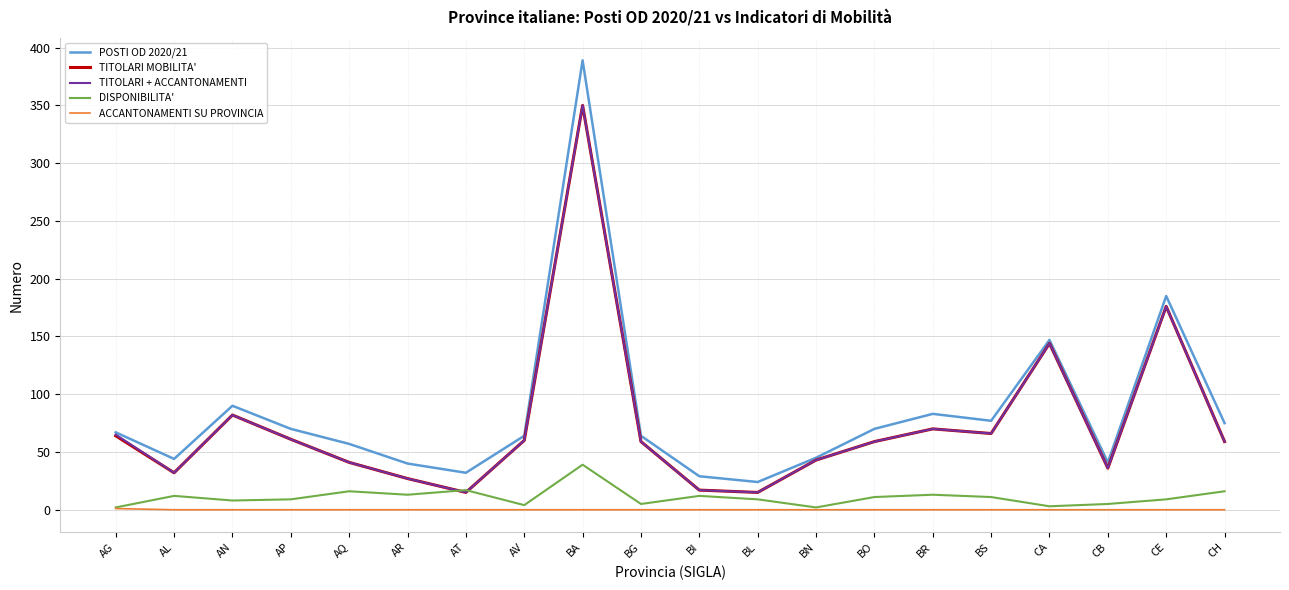

What is the total value across all series at BL?

63